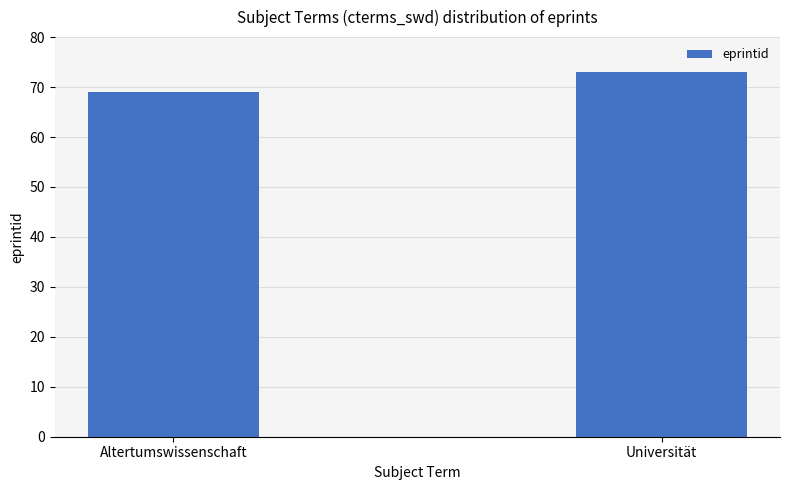

What is the label of the 2nd bar from the left?

Universität